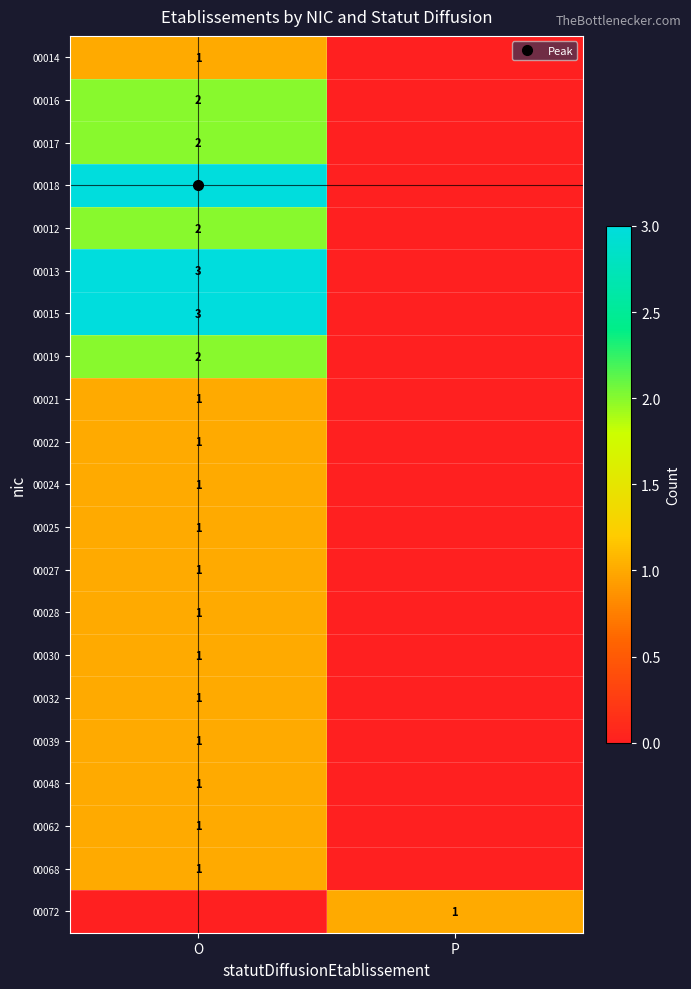

What is the total value across all series at O?

30